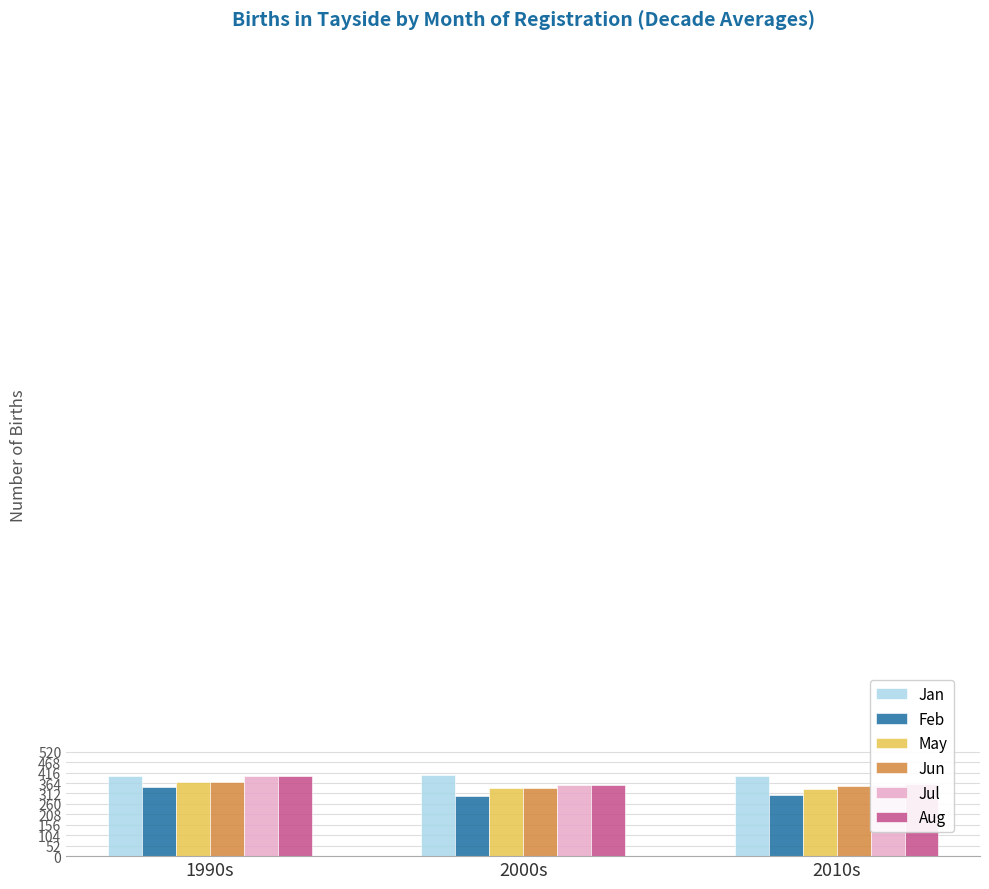

The May series shows 338.5 at 2000s. True or false?

True